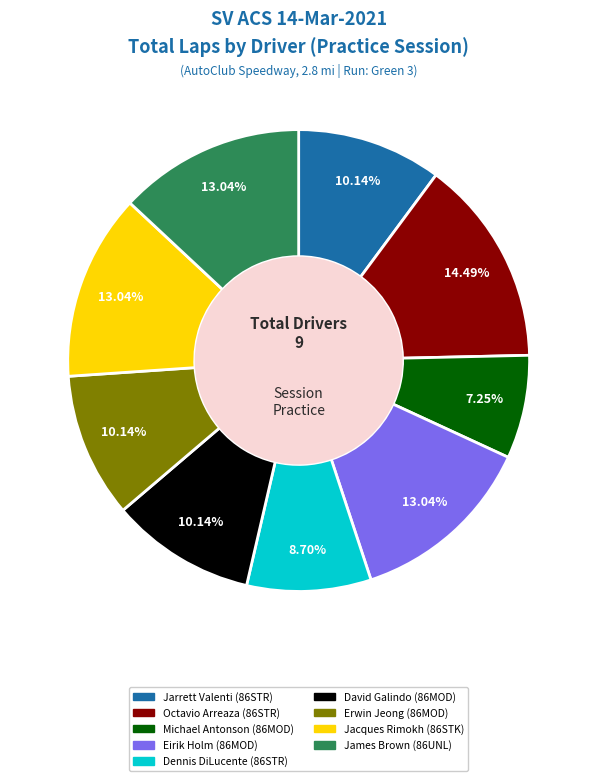

To the nearest percent, what is the difference between the David Galindo (86MOD) and James Brown (86UNL) slice percentages?

3%